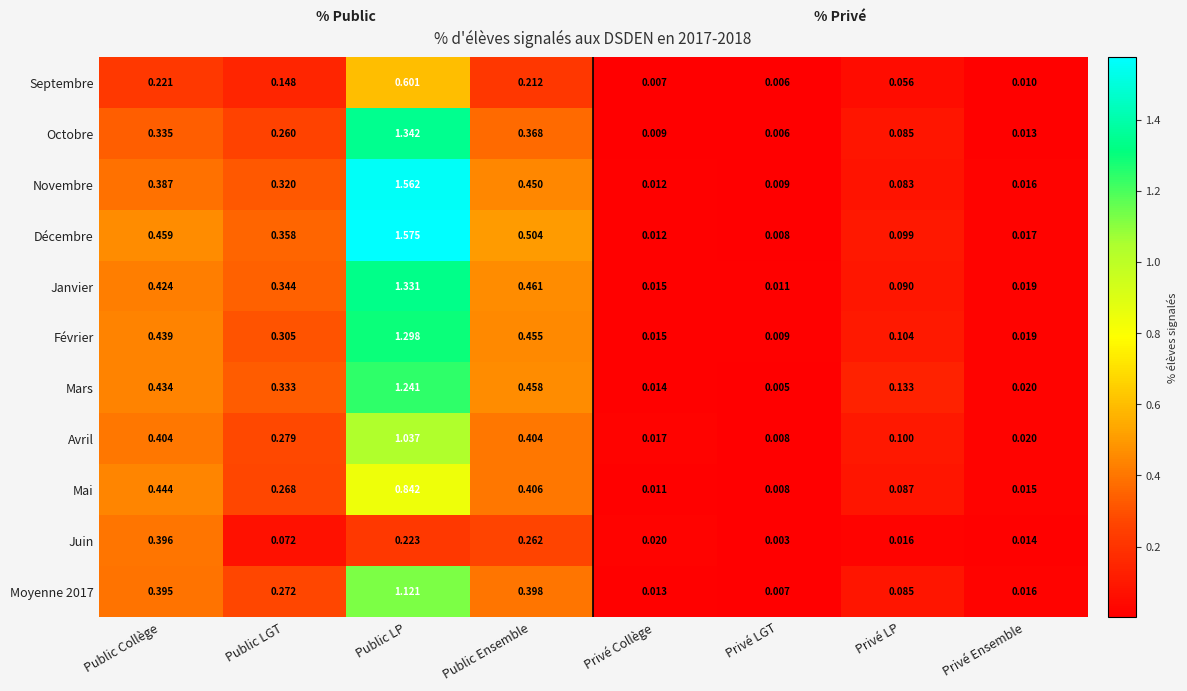

At which category does the chart reach its peak across all series?

Public LP